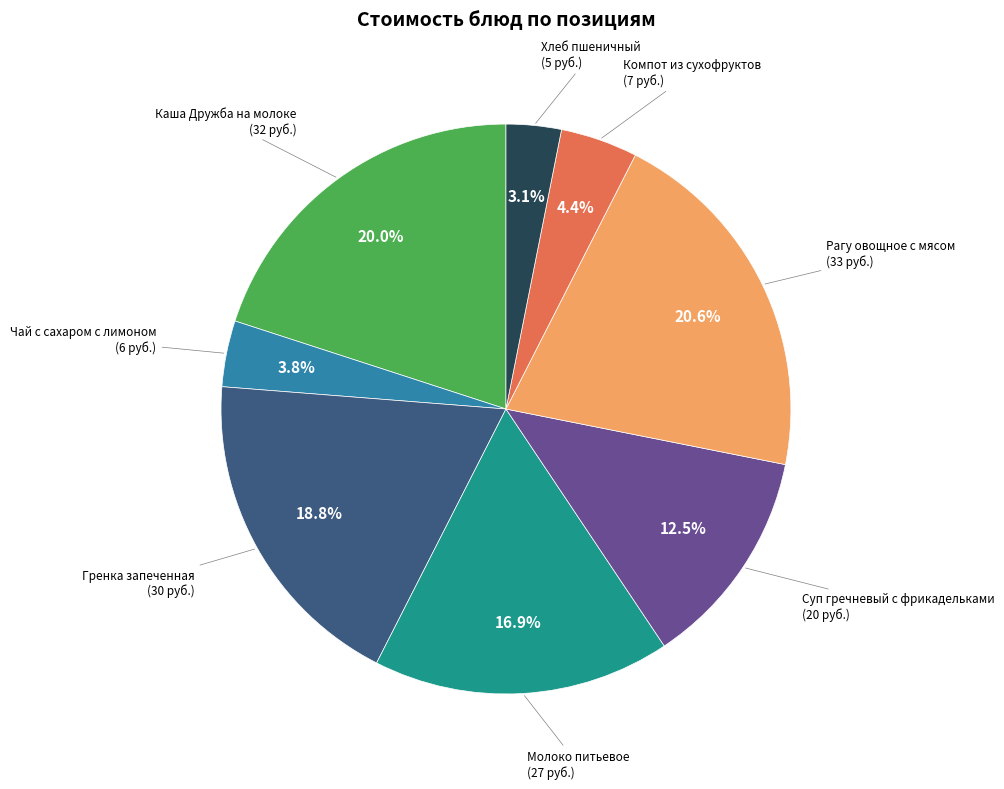

To the nearest percent, what portion does Компот из сухофруктов represent?

4%